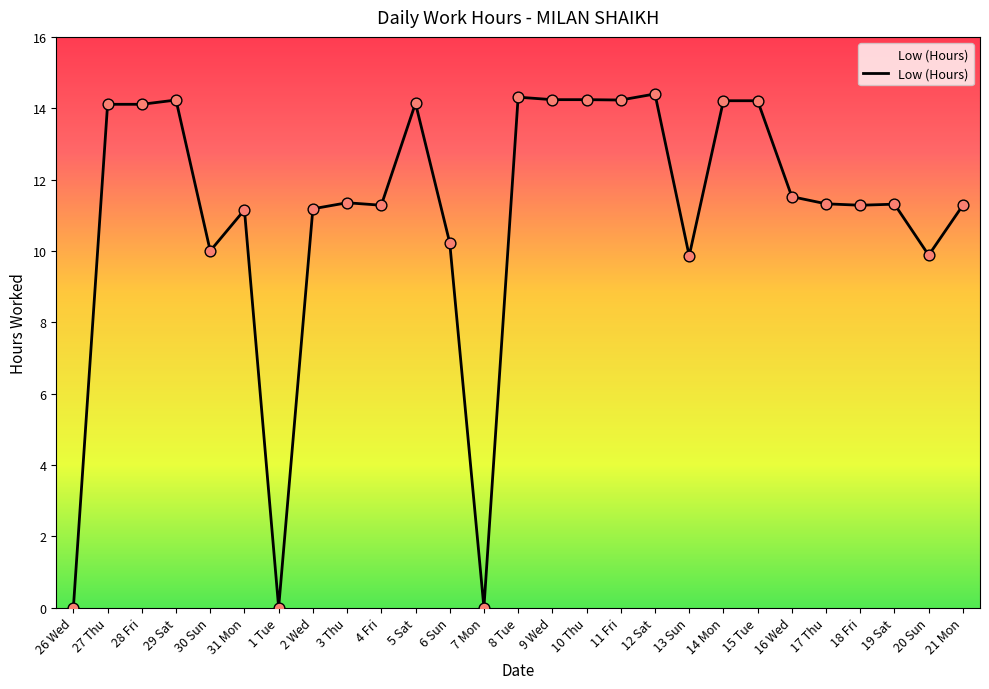

What is the ratio of the value at 18 Fri to the value at 31 Mon?

1.0